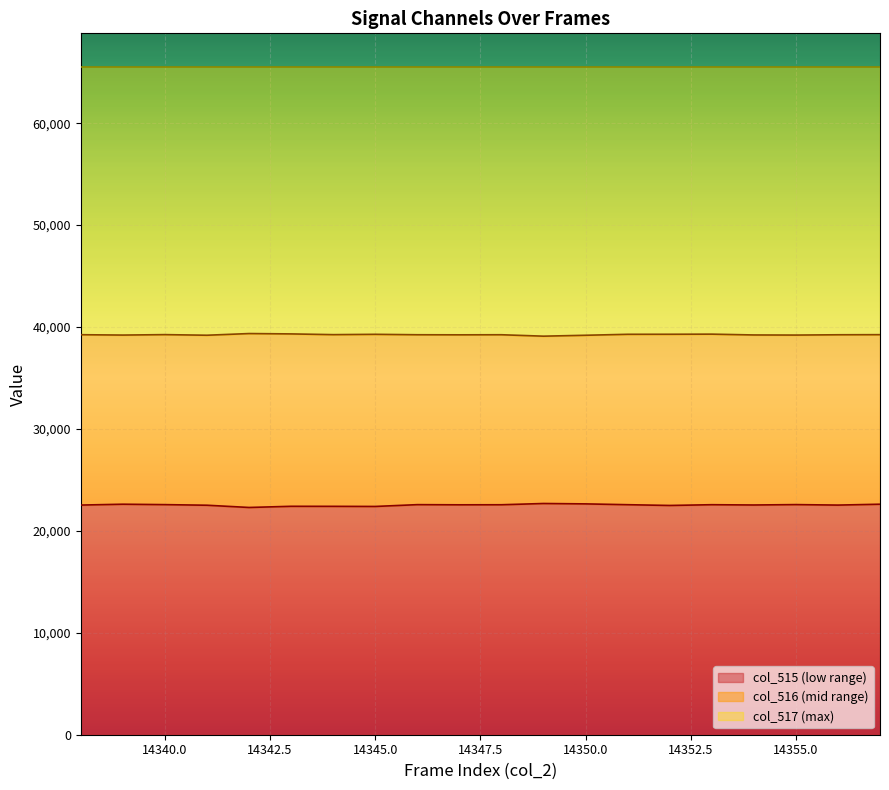

What is the total value across all series at 14345.0?

65535